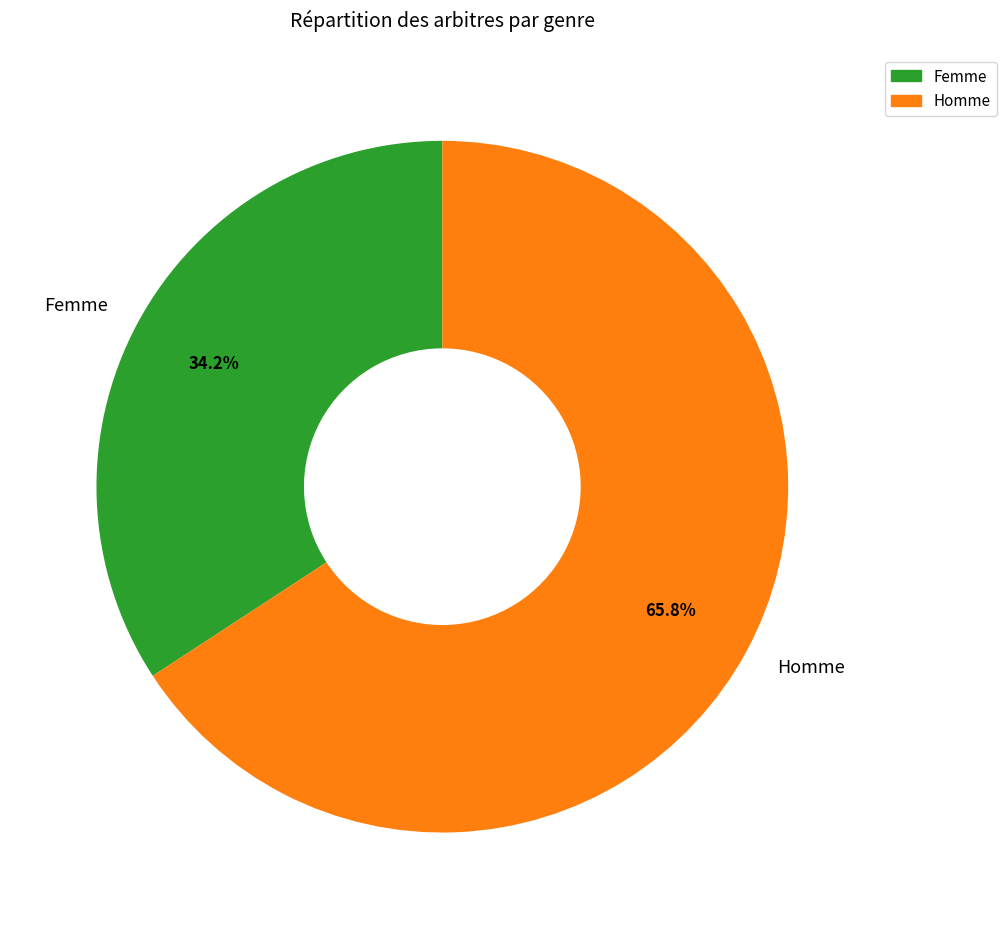

How many segments does this pie chart have?

2